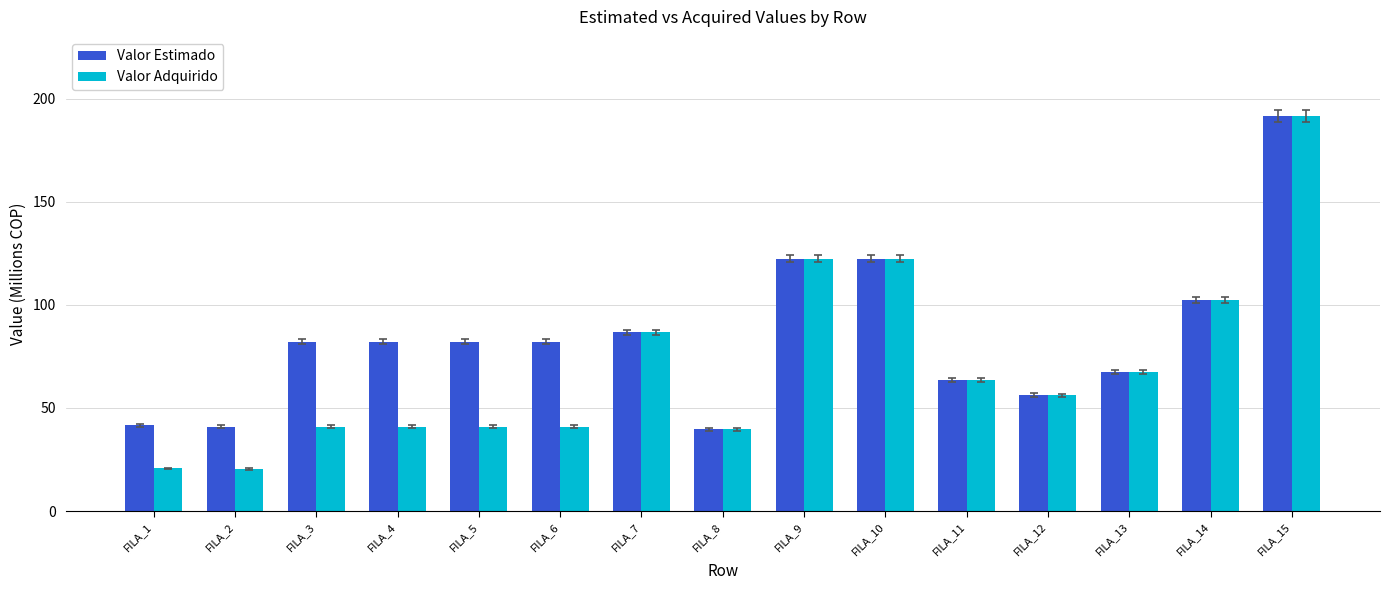

True or false: Valor Adquirido has a value of 21.0 at FILA_12.

False